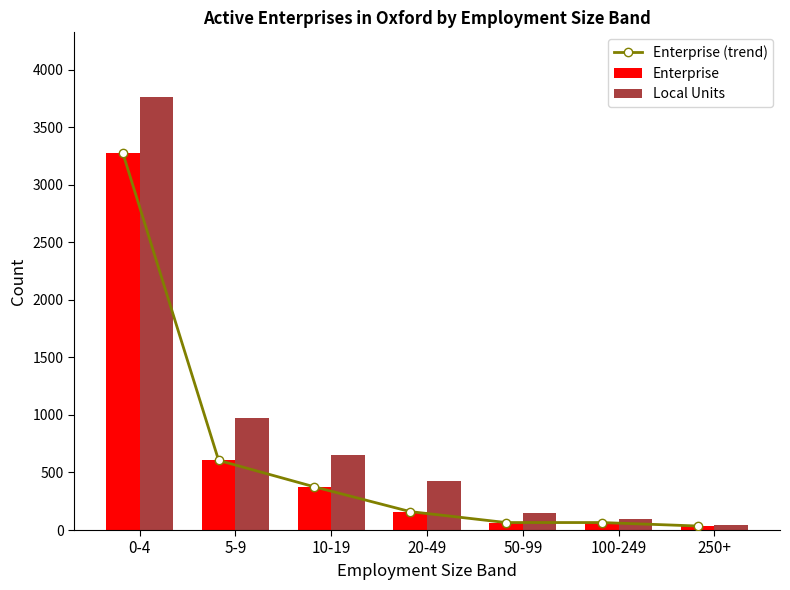

What is the label of the 1st bar from the left?

0-4